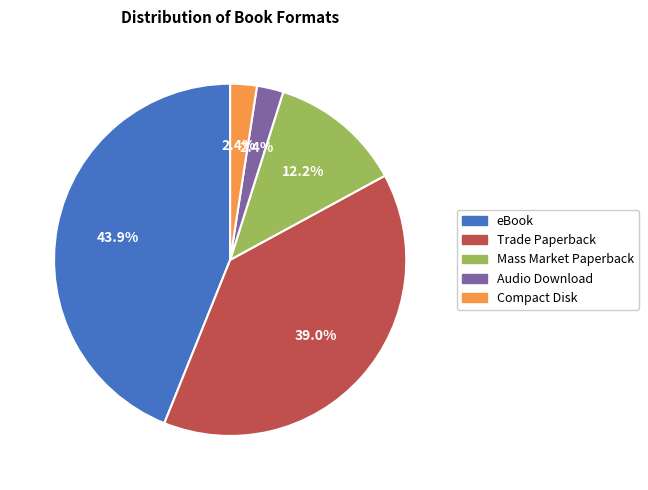

To the nearest percent, what portion does Trade Paperback represent?

39%